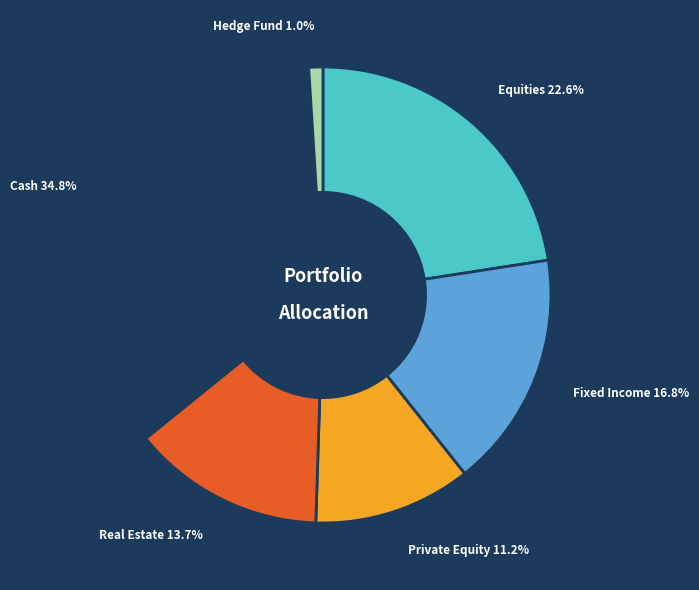

How many slices are in this pie chart?

6